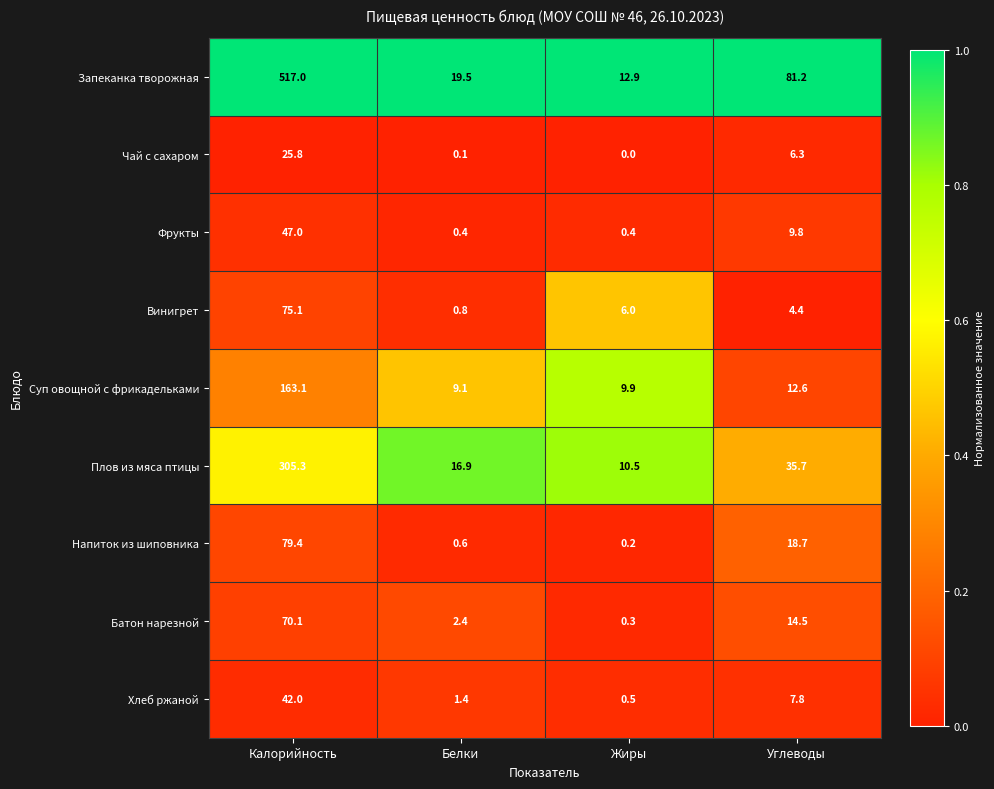

What is the difference between the highest and lowest values at Белки?

19.4